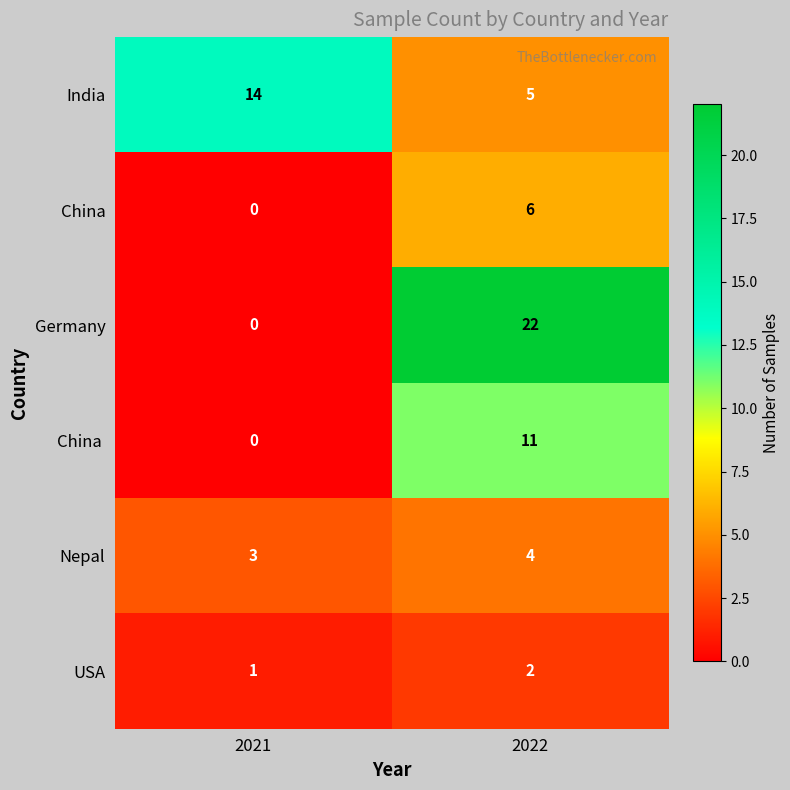

Which series has the largest range (max minus min)?

Germany